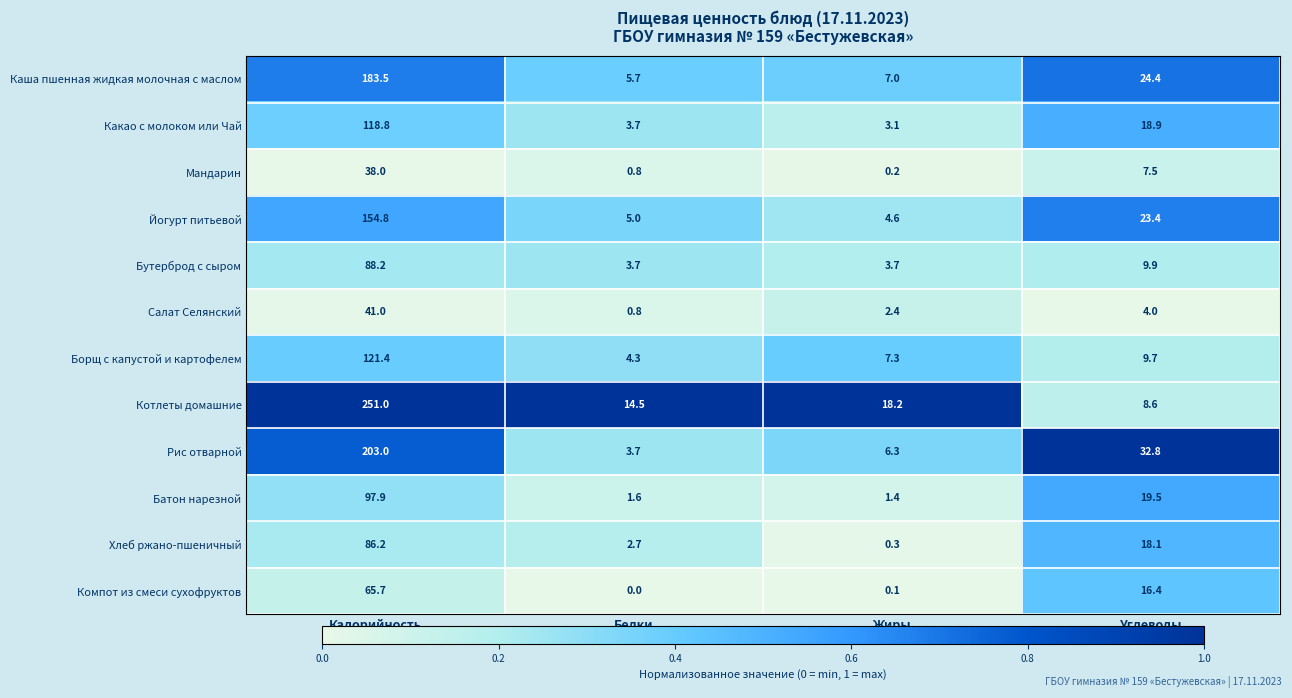

What is the difference between the second highest and minimum values in the Каша пшенная жидкая молочная с маслом series?

18.7